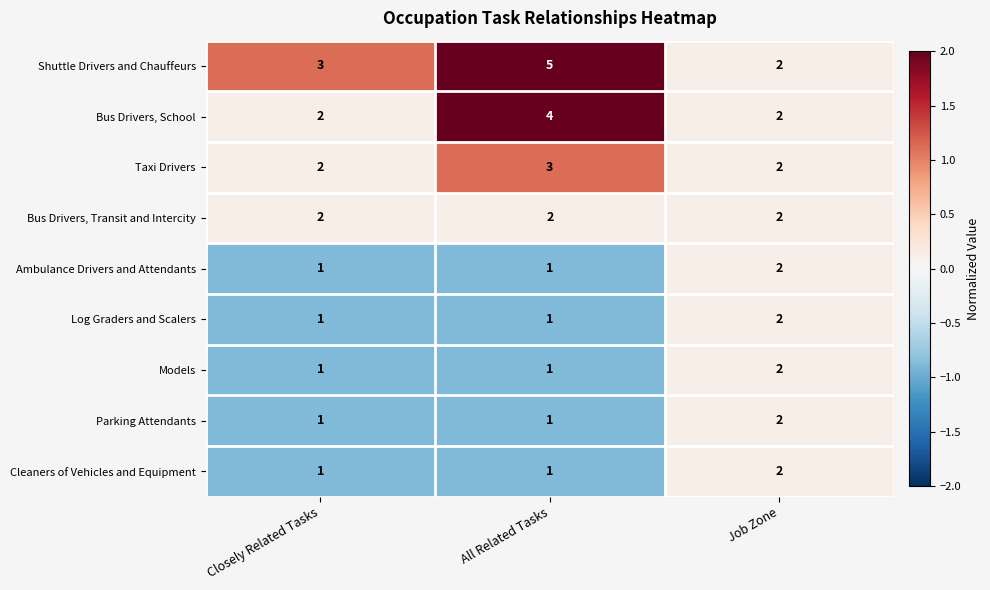

What is the difference between the highest and lowest values at All Related Tasks?

4